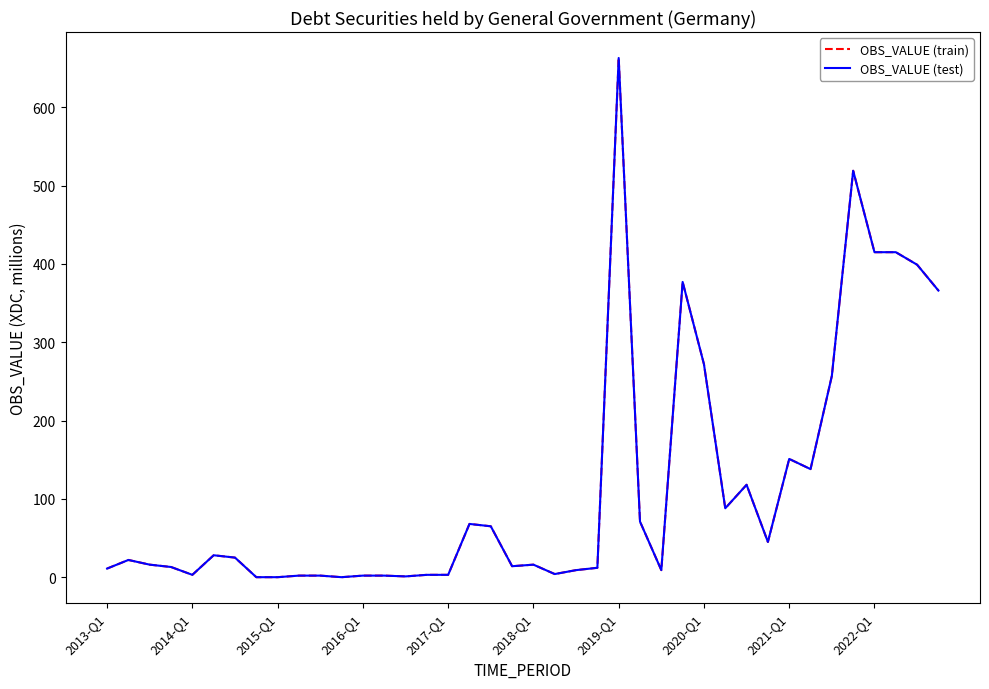

Does the chart display data point markers on the line(s)?

No